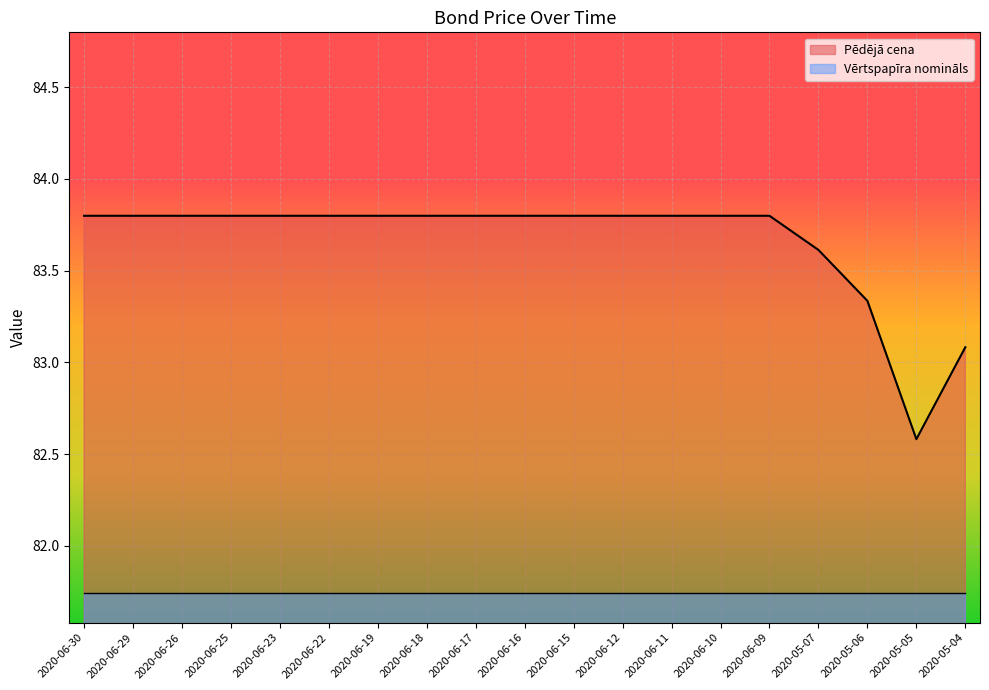

How many data points are less than 83?

1